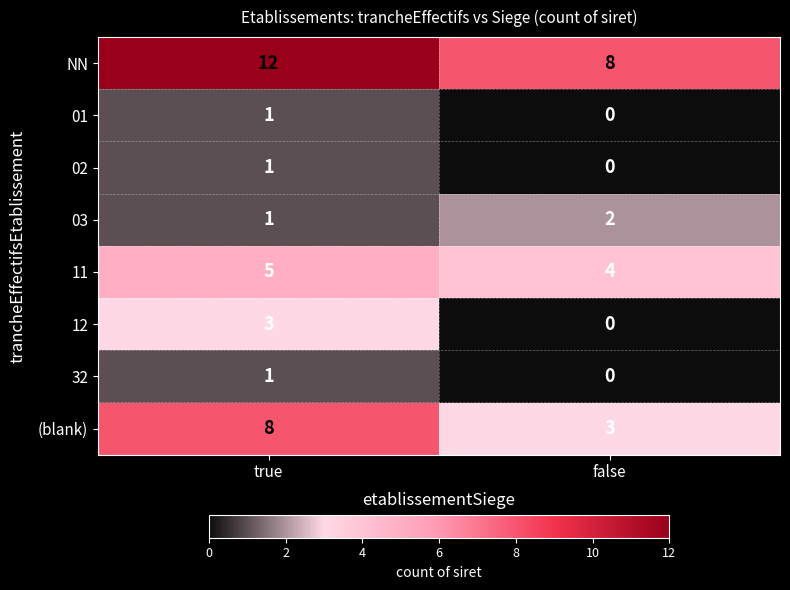

What is the difference between the highest and lowest values at true?

11